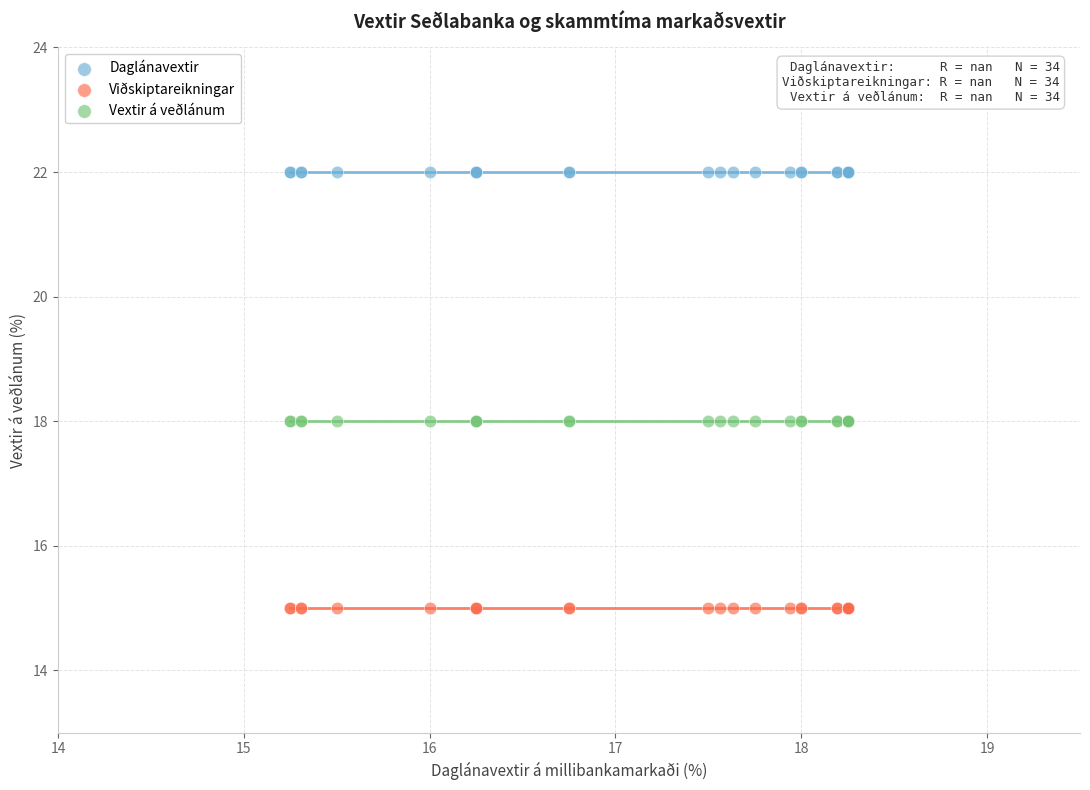

Which series contains the highest Y value?

Daglánavextir